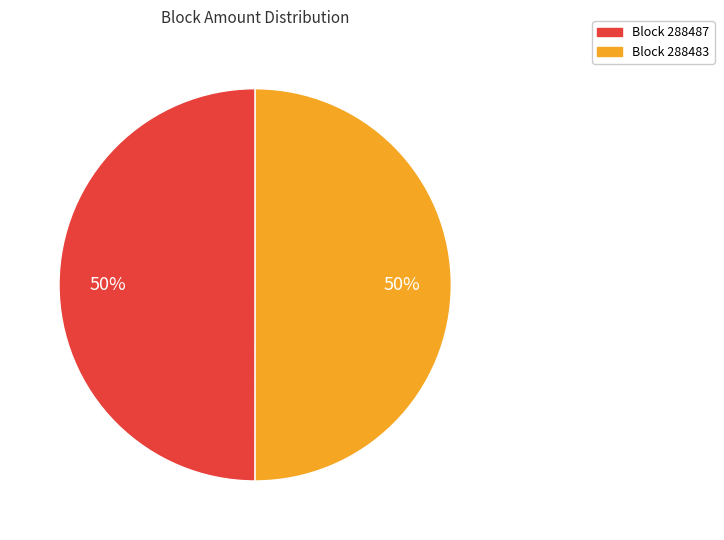

To the nearest percent, what is the average slice percentage?

50%